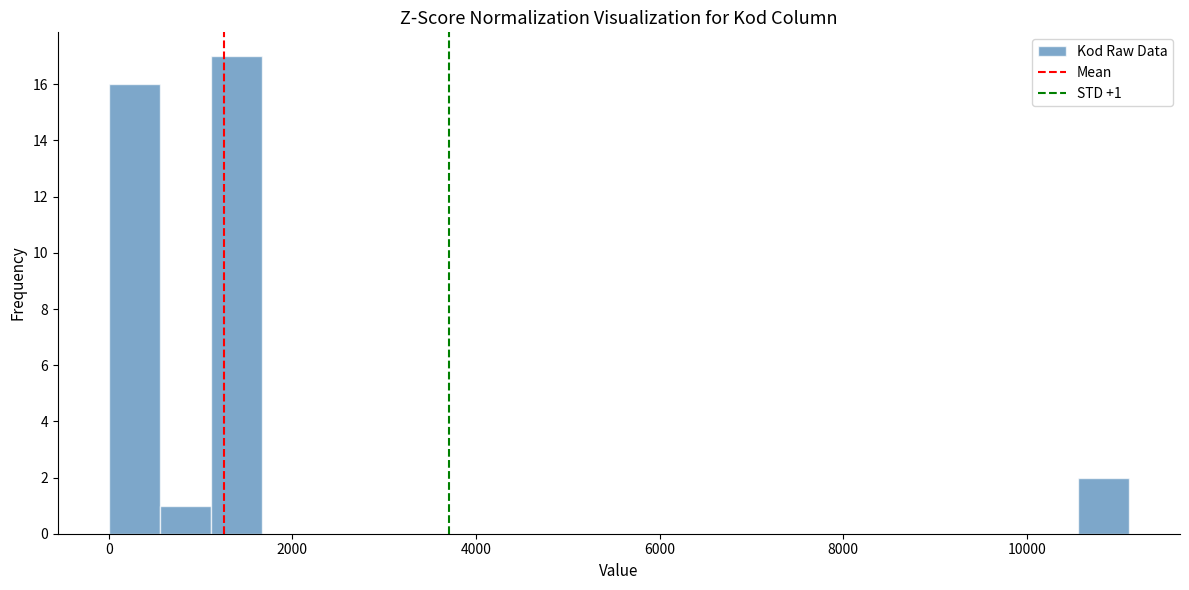

Read against the x-axis, roughly where is the centre of the tallest bar?

1400